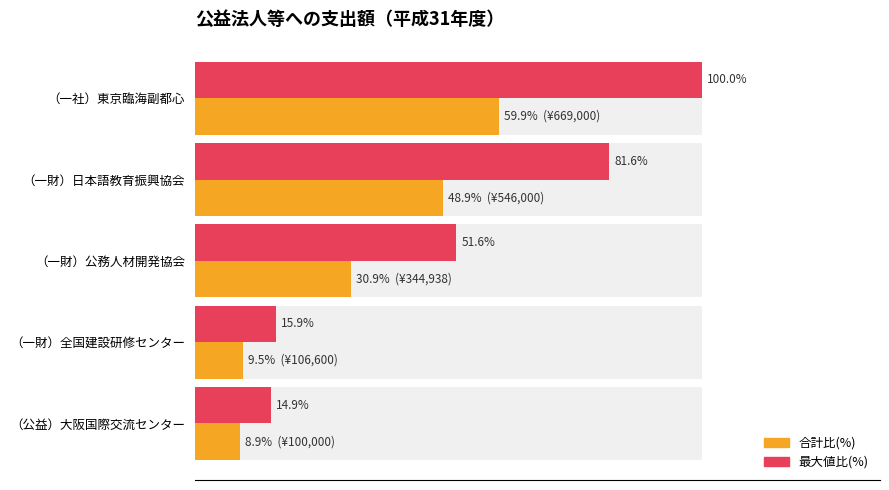

How many categories are shown in the chart?

5